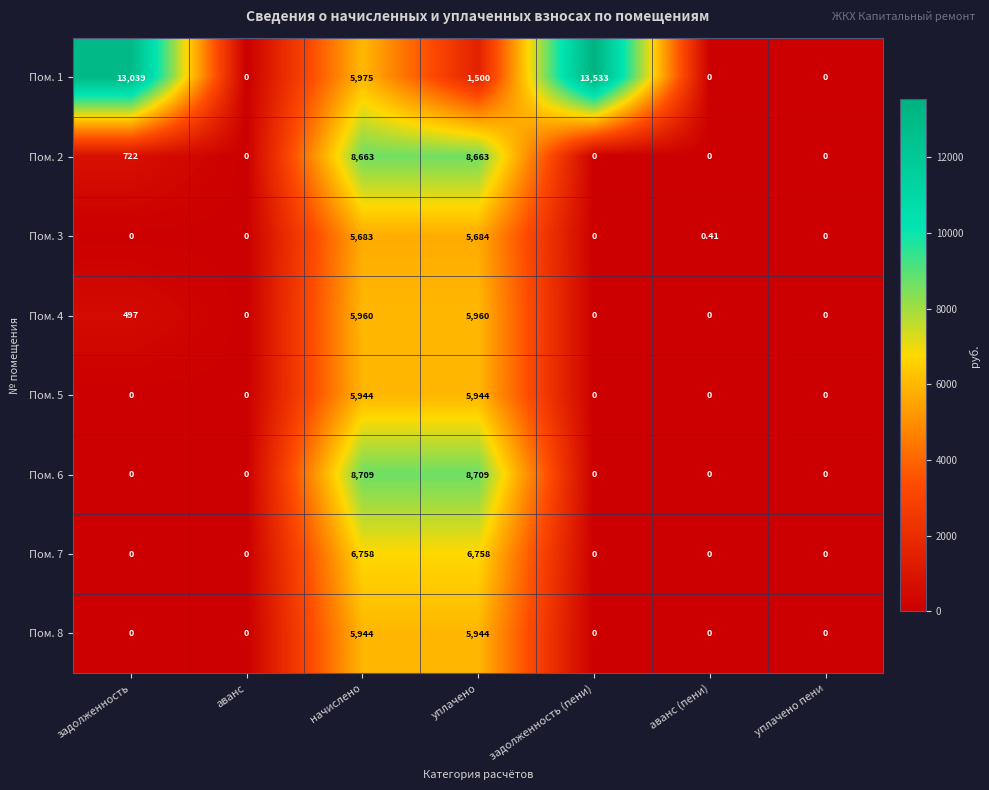

How many categories are shown in the chart?

7